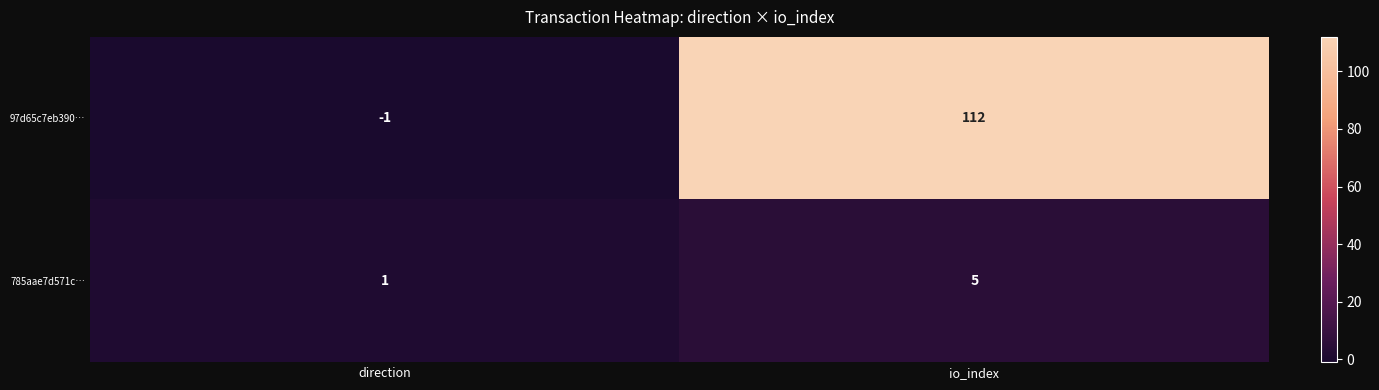

At which category does the chart reach its peak across all series?

io_index